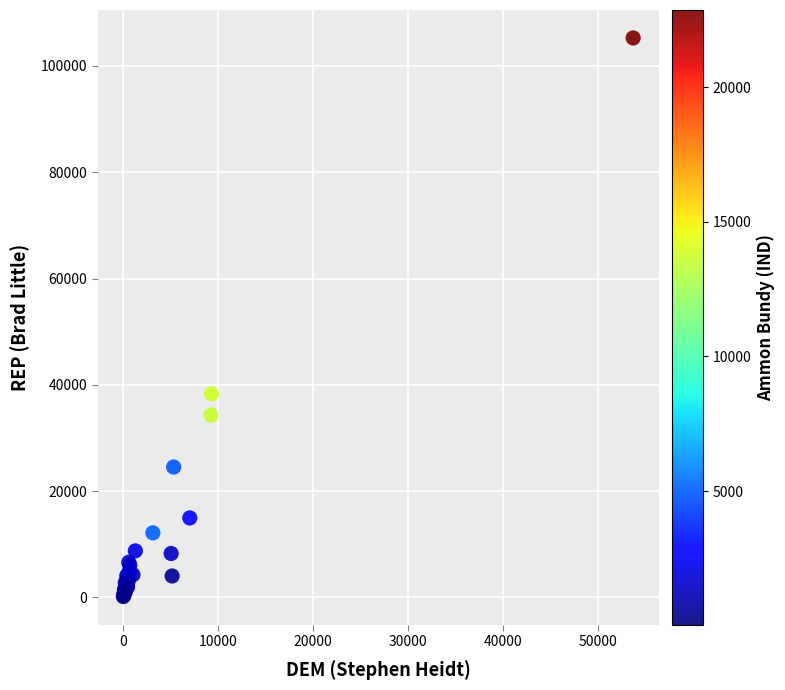

What Y value in the scatter plot is closest to 52710?

38296